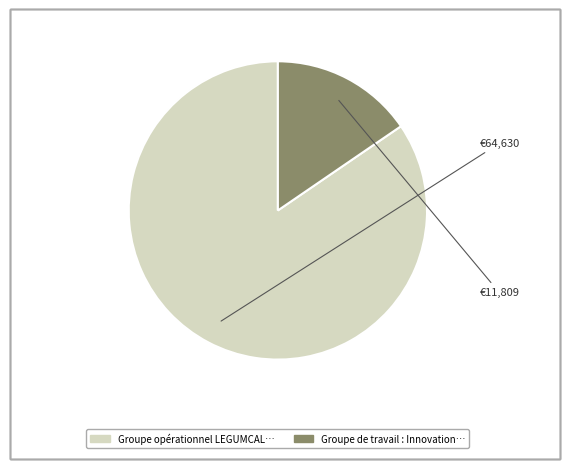

Is there any slice that represents more than half of the pie?

Yes